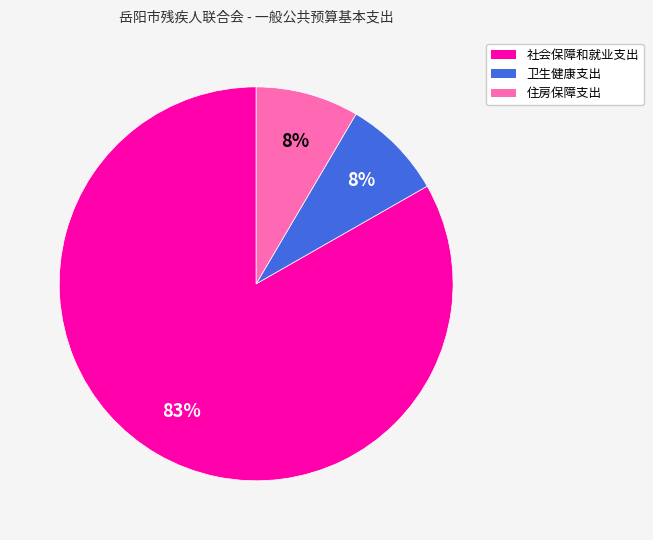

To the nearest percent, what is the average slice percentage?

33%